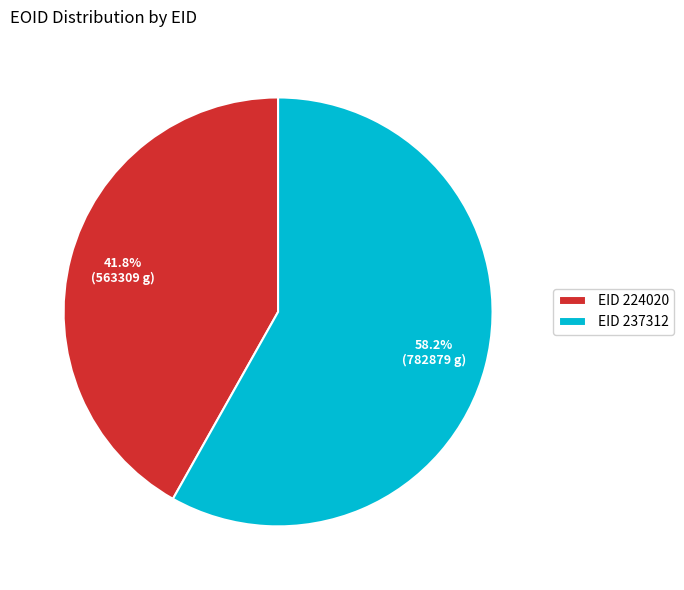

How many slices are in this pie chart?

2